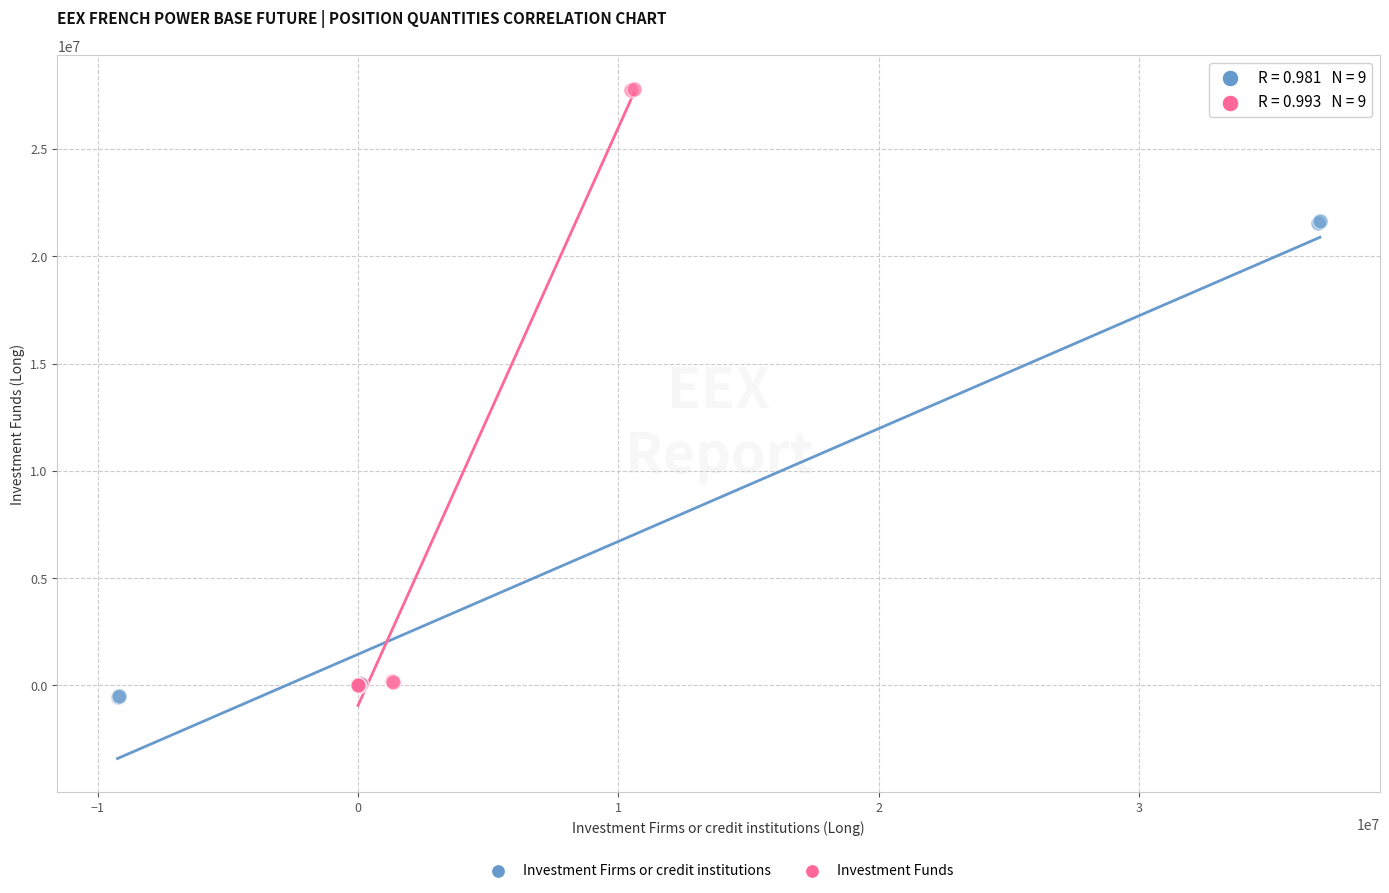

Which series has the widest spread of Y values?

Investment Funds